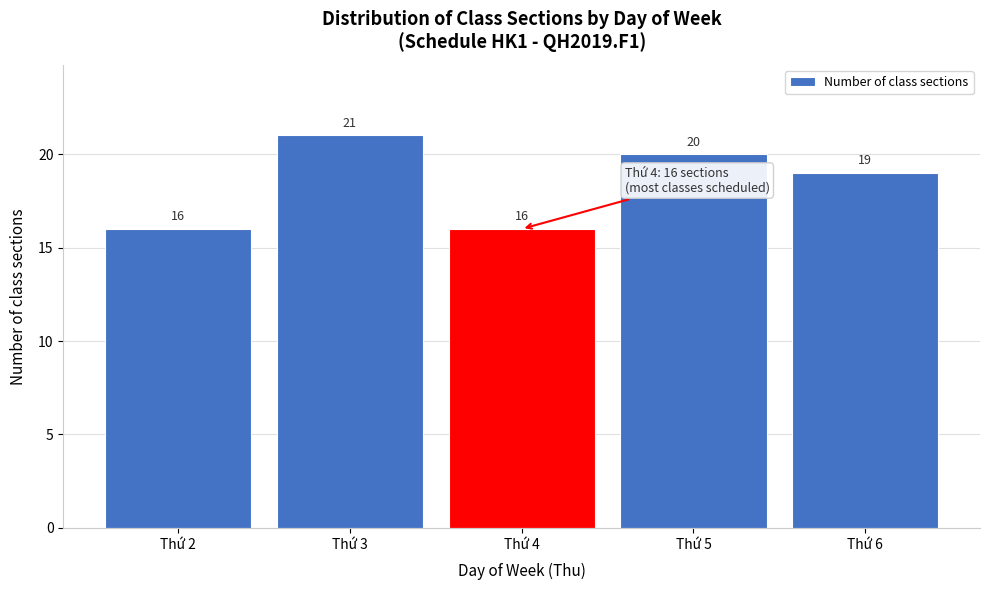

Reading right to left, what are all the values shown in this chart?

Thứ 6=19	Thứ 5=20	Thứ 4=16	Thứ 3=21	Thứ 2=16